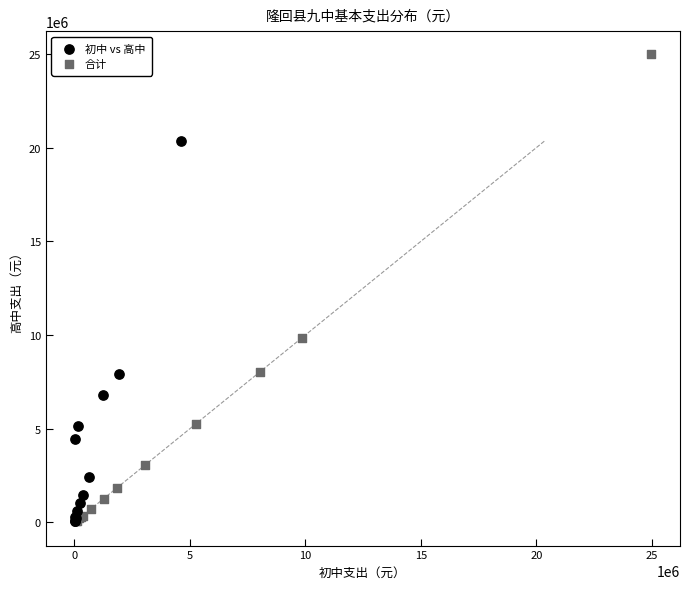

Which series reaches the maximum Y coordinate?

合计